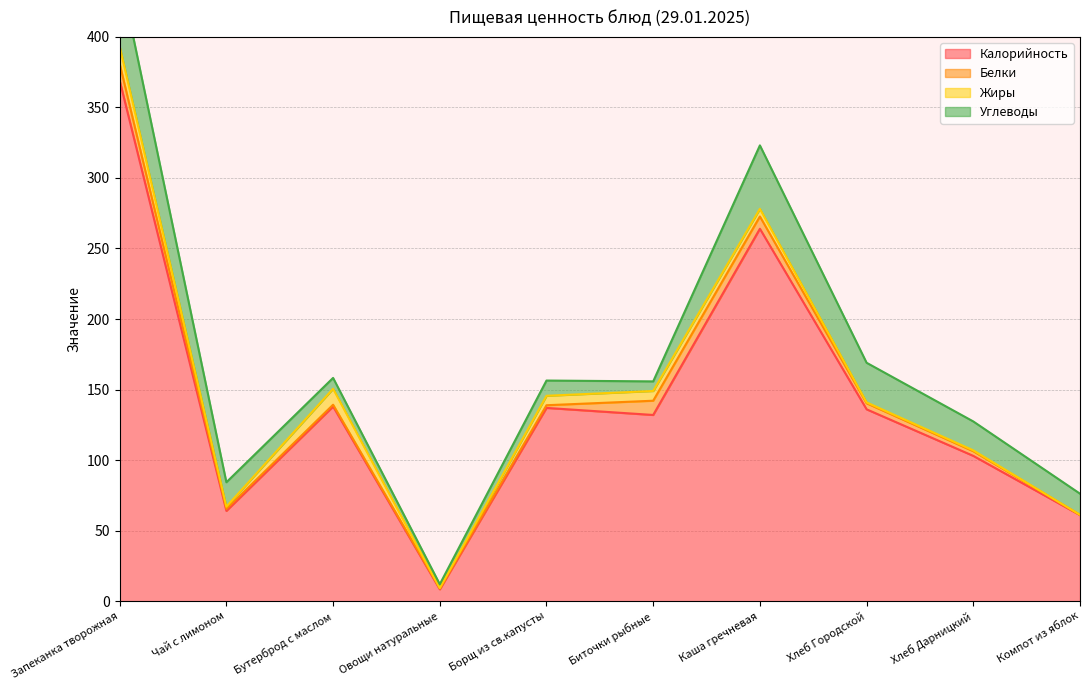

True or false: Жиры and Калорийность cross at least once.

False